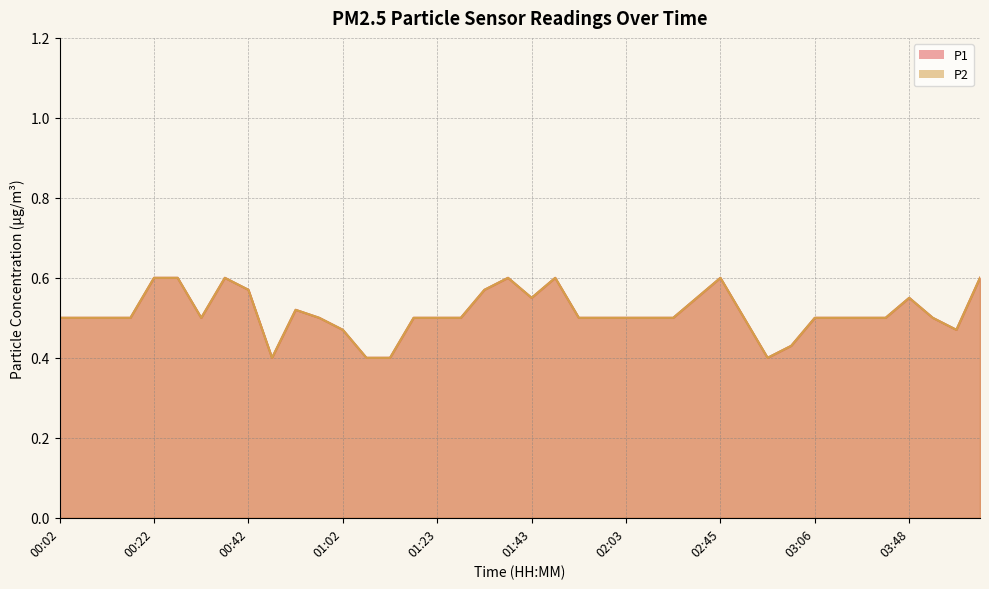

At 00:42, list the series in order from smallest to largest.

P1, P2